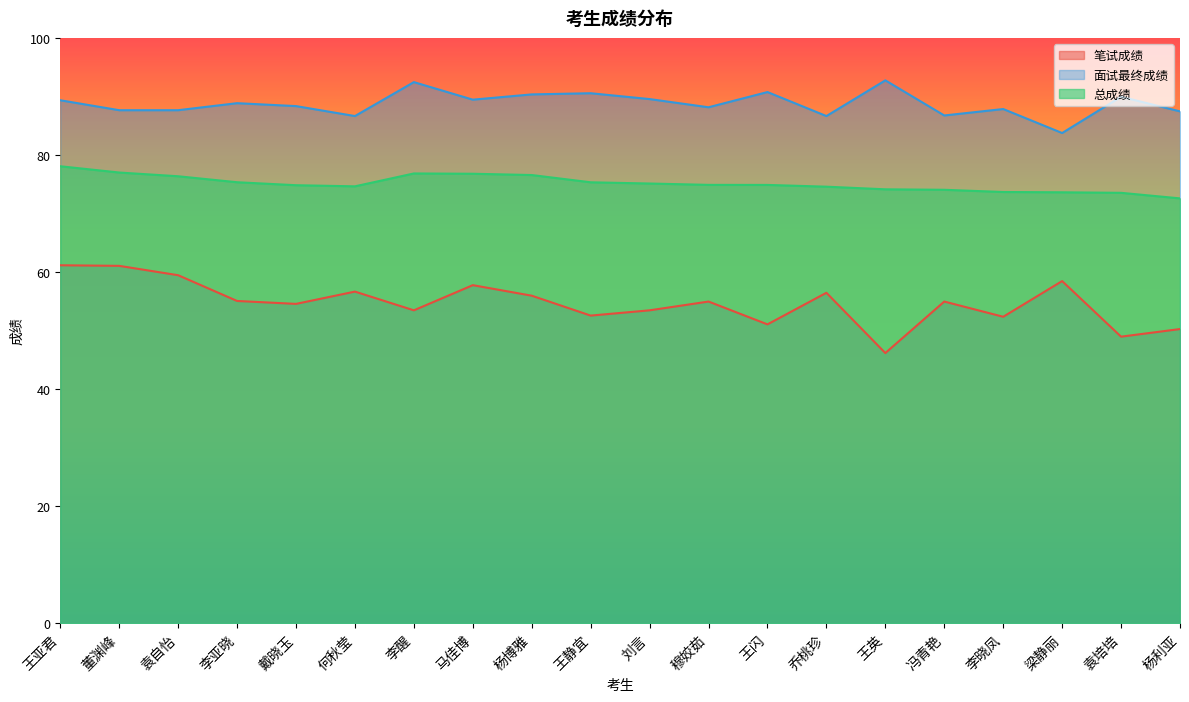

Reading right to left, what are all the values shown in this chart?

笔试成绩: 50.3	49.0	58.5	52.4	55.0	46.2	56.5	51.1	55.0	53.5	52.6	56.0	57.8	53.5	56.7	54.6	55.1	59.5	61.1	61.2
面试最终成绩: 87.5	90.0	83.8	87.9	86.8	92.8	86.7	90.8	88.2	89.6	90.6	90.4	89.5	92.5	86.7	88.4	88.9	87.7	87.7	89.4
总成绩: 72.6	73.6	73.7	73.7	74.1	74.2	74.6	74.9	74.9	75.2	75.4	76.6	76.8	76.9	74.7	74.9	75.4	76.4	77.0	78.1